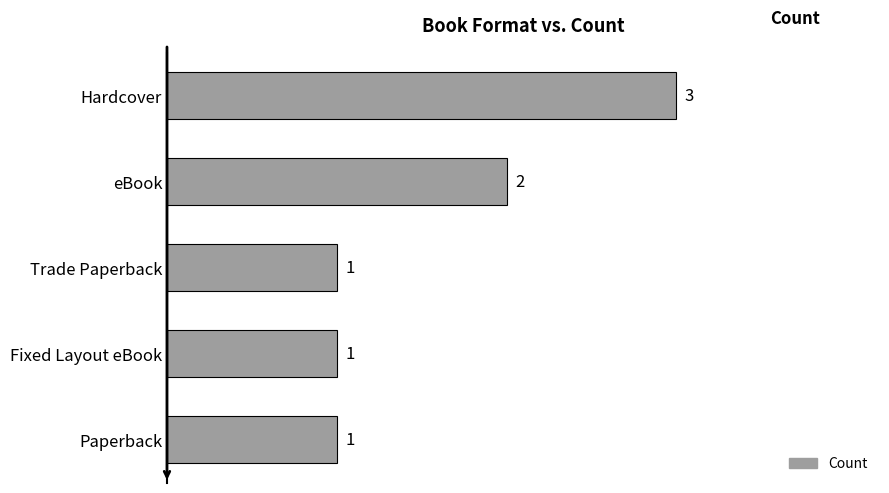

What is the greatest value displayed?

3